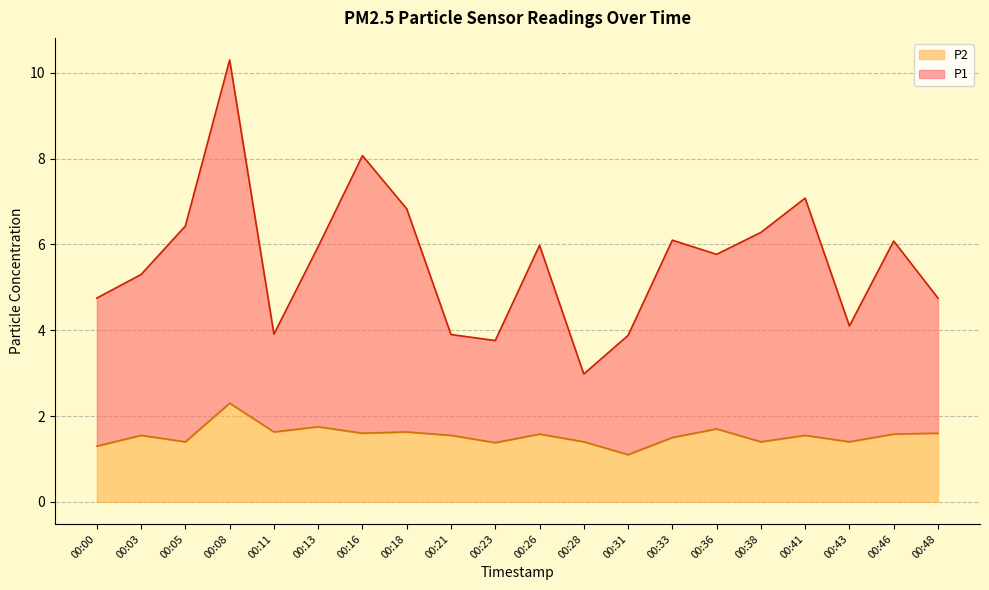

True or false: P1 and P2 intersect in this chart.

False